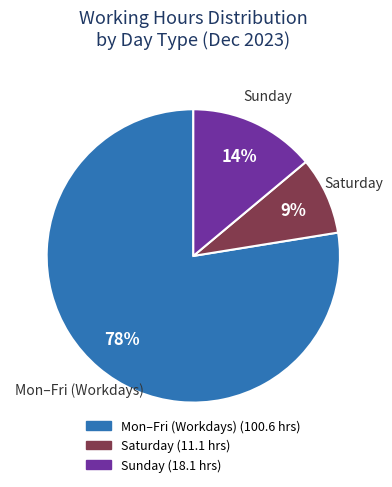

To the nearest percent, what is the average slice percentage?

33%